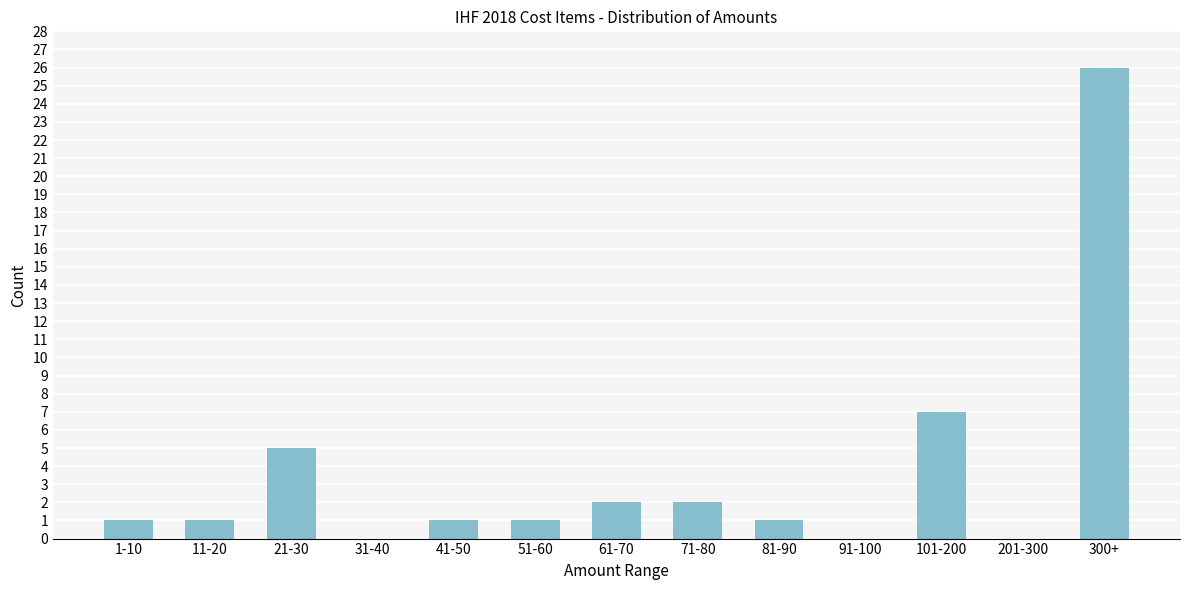

Reading left to right, extract all data points from this chart.

1-10=1	11-20=1	21-30=5	31-40=0	41-50=1	51-60=1	61-70=2	71-80=2	81-90=1	91-100=0	101-200=7	201-300=0	300+=26